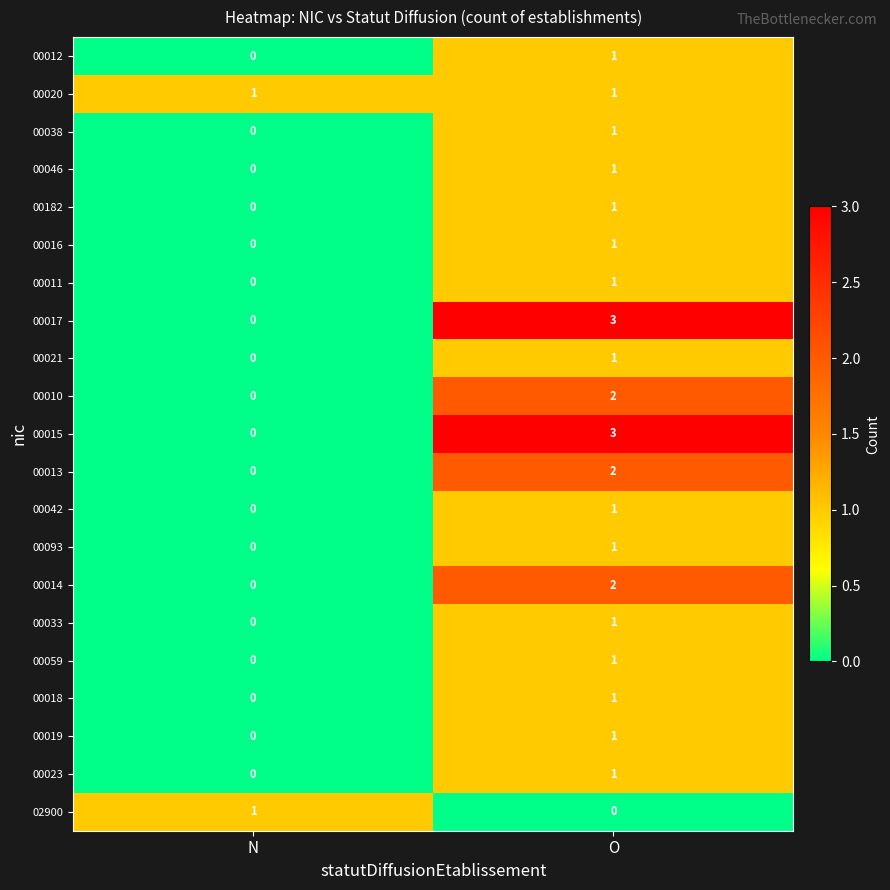

What is the difference between the highest and lowest values at O?

3